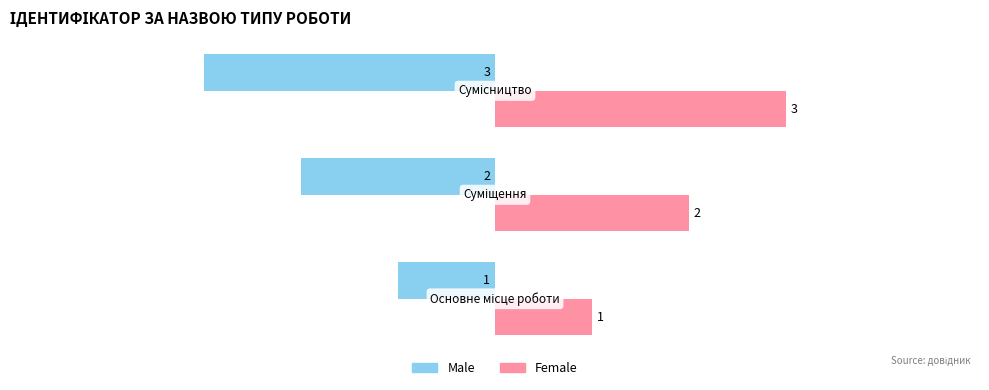

What is the sum of all Male values?

-6